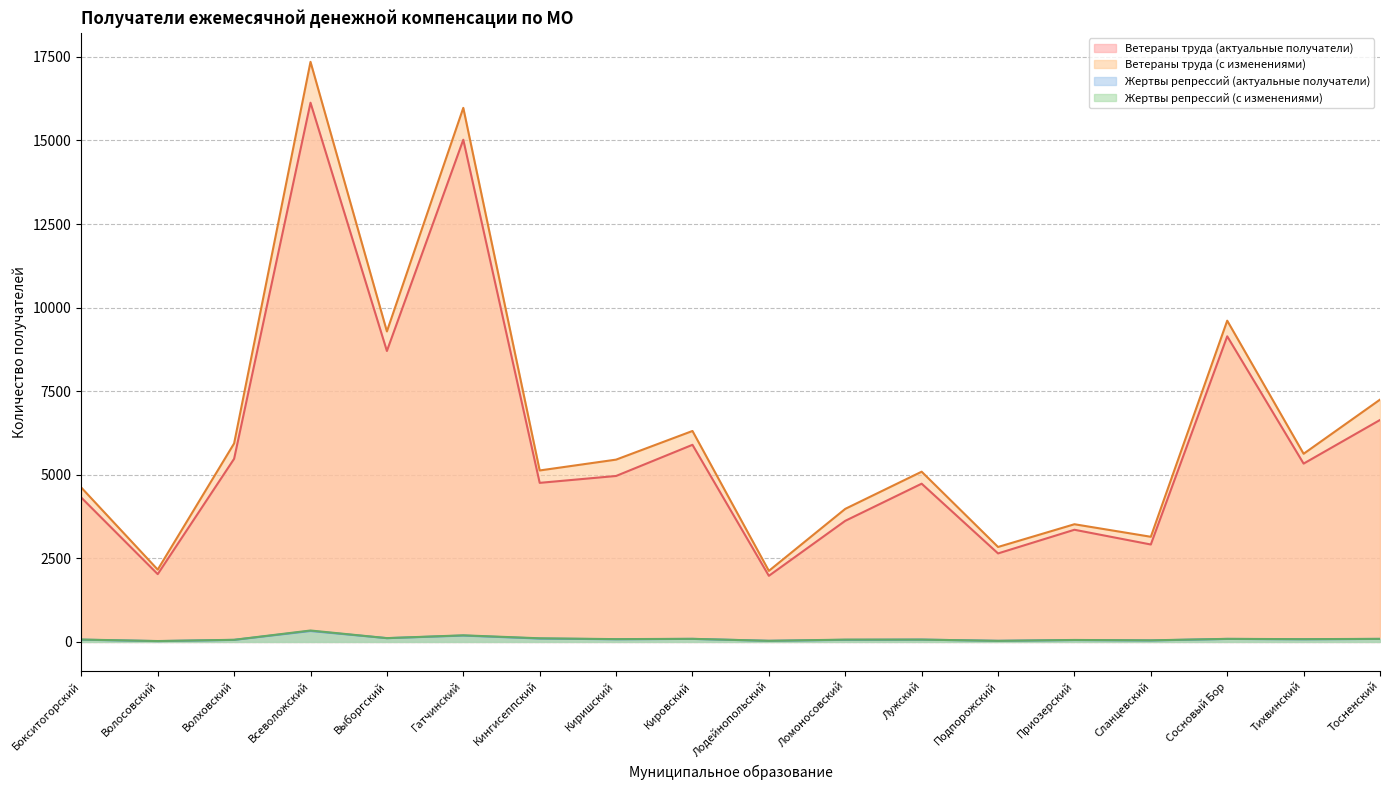

True or false: Ветераны труда (с изменениями) and Жертвы репрессий (актуальные получатели) cross at least once.

False